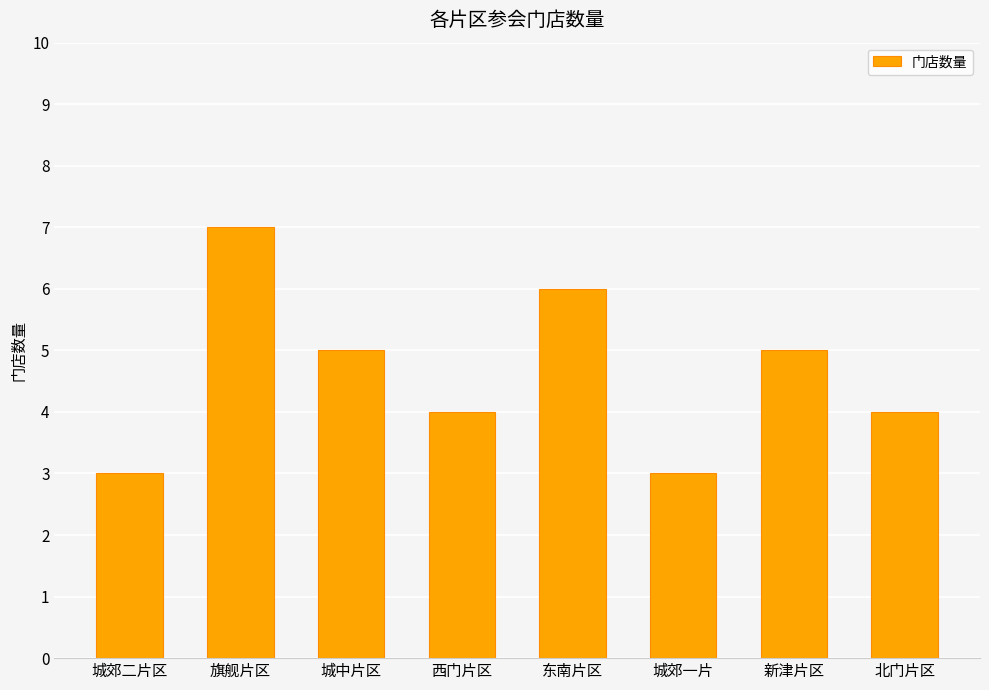

What is the value of the 4th bar from the left?

4